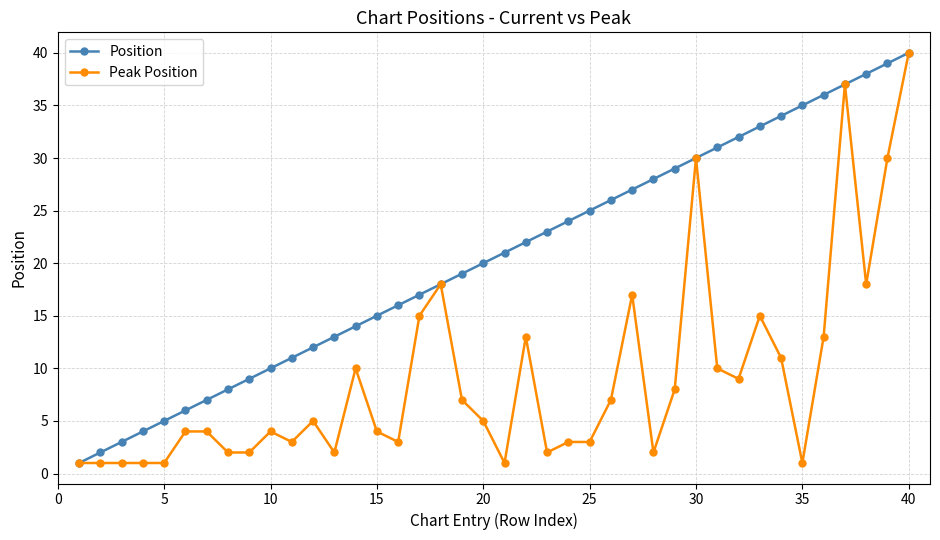

List the series in order of their overall mean, highest first.

Position, Peak Position